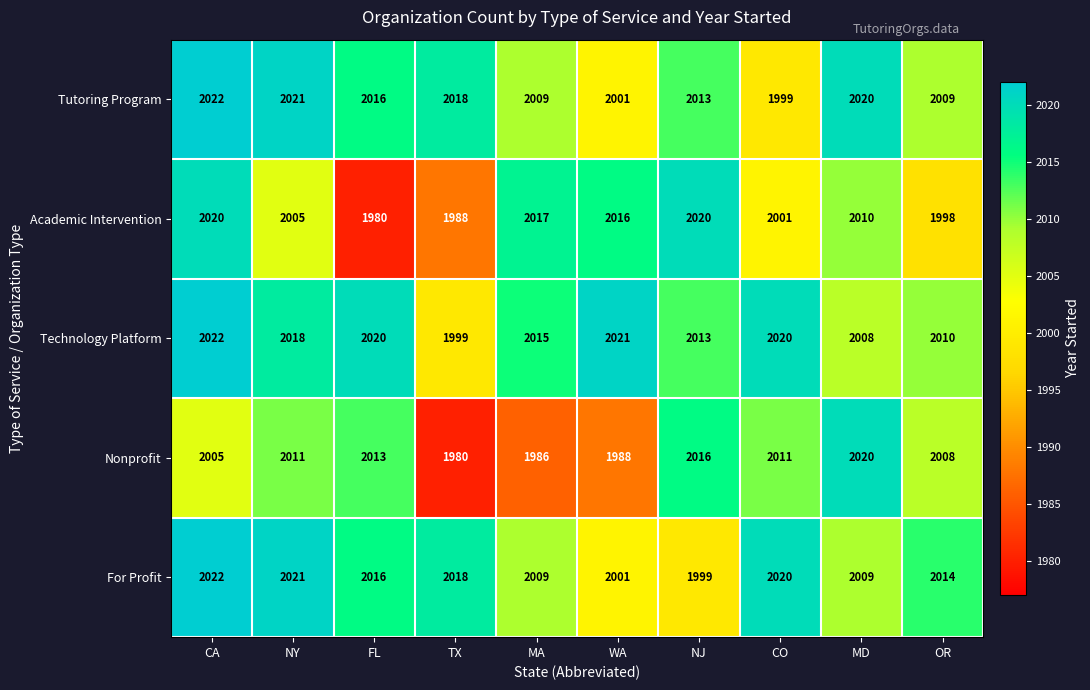

What is the average value of the Academic Intervention series?

2006